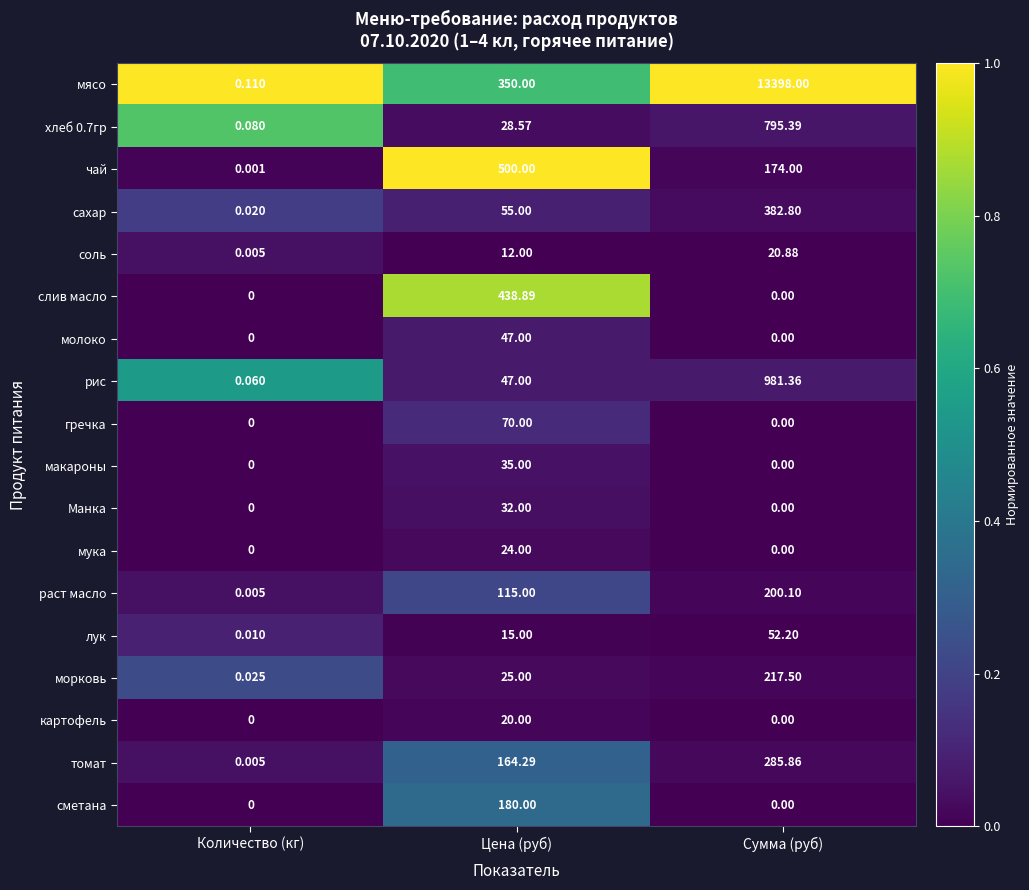

Which series has the widest spread of values?

мясо